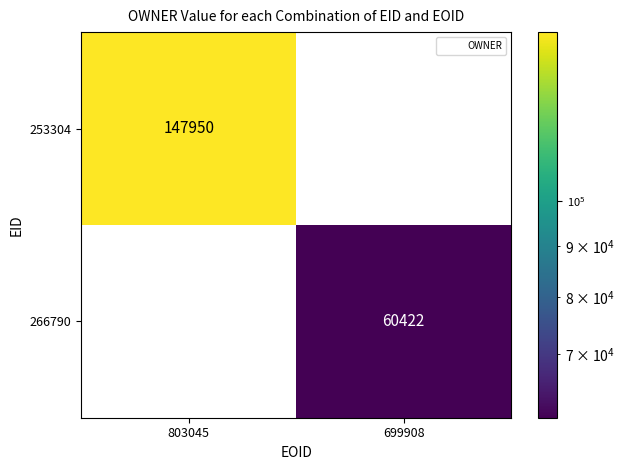

Rank the series by their maximum value, from lowest to highest.

266790, 253304